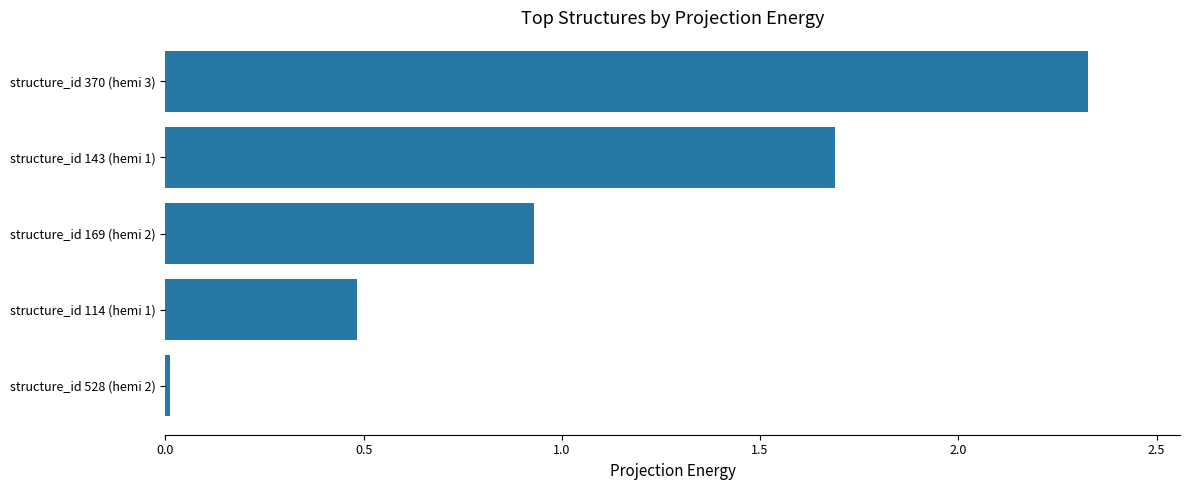

The chart shows a value of 0.4 at structure_id 169 (hemi 2). True or false?

False